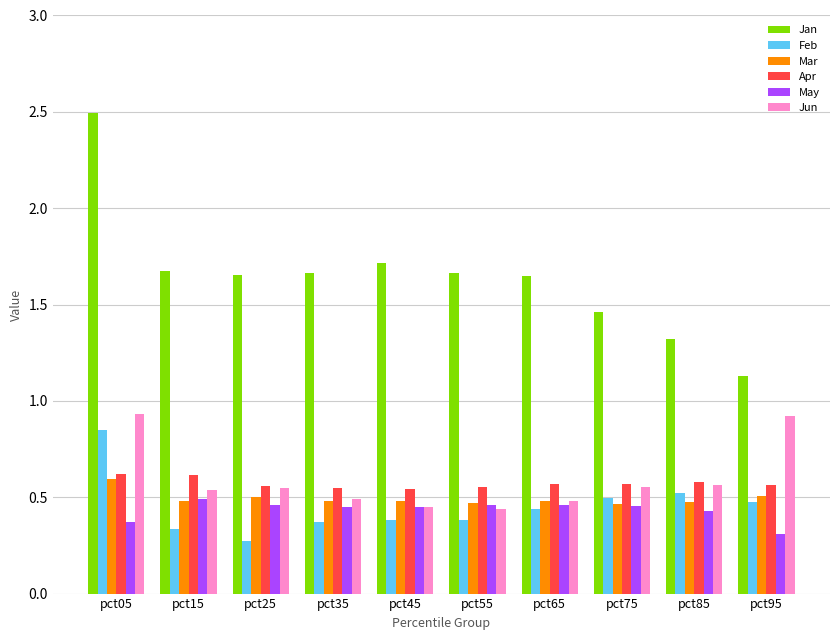

Is it true that Jan equals 0.4 at pct95?

False